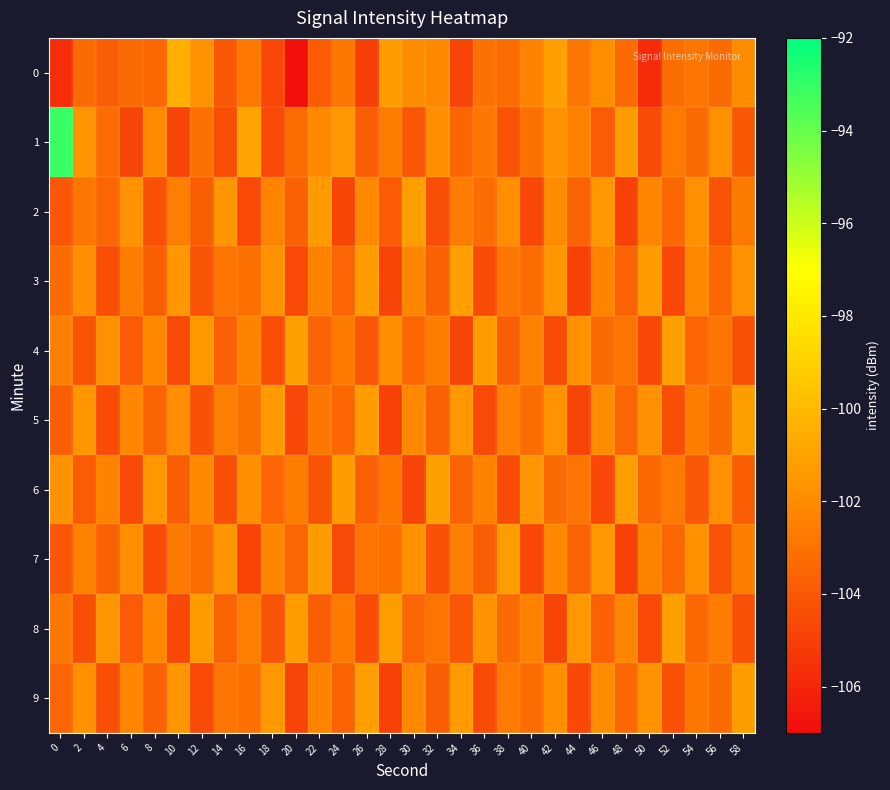

Which series has the widest spread of values?

1